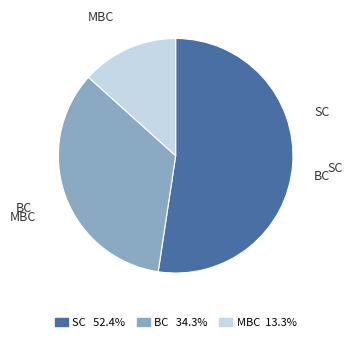

Which category has the biggest portion of the pie?

SC